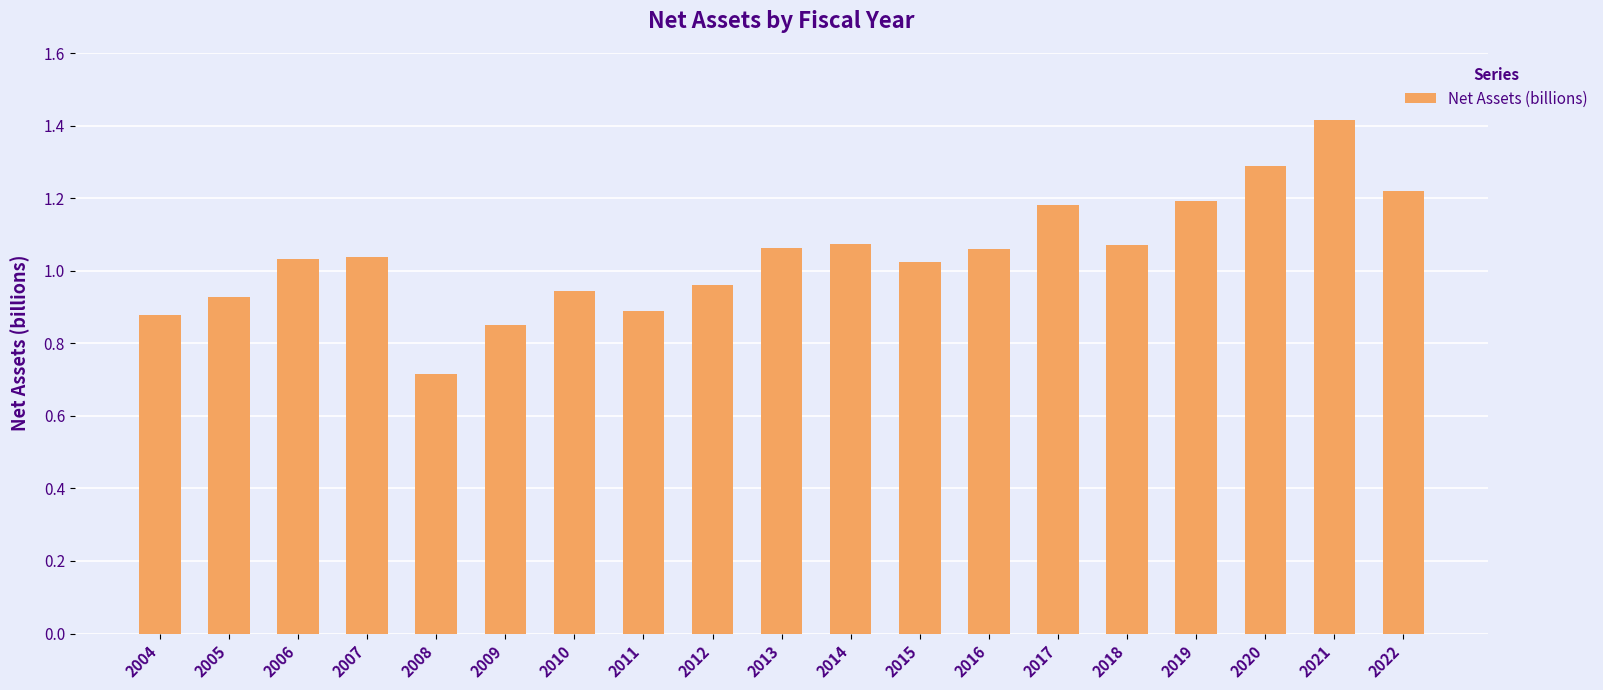

What is the change in value from 2012 to 2019?

+0.2